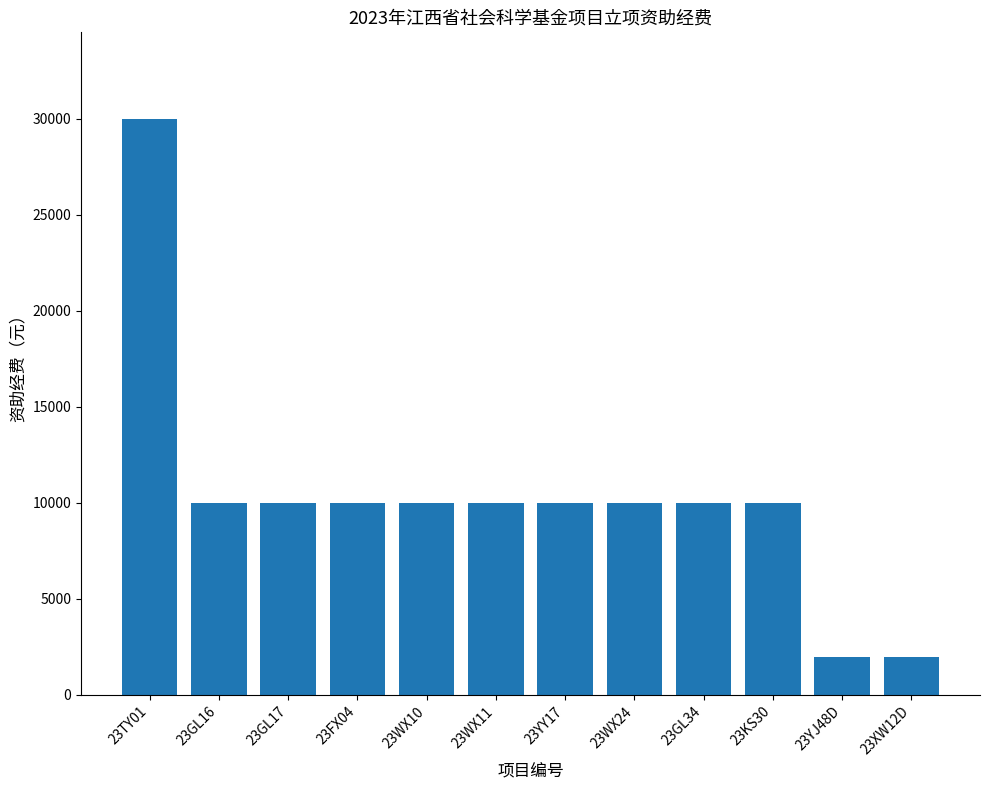

Is it true that the value at 23WX10 is 10000?

True